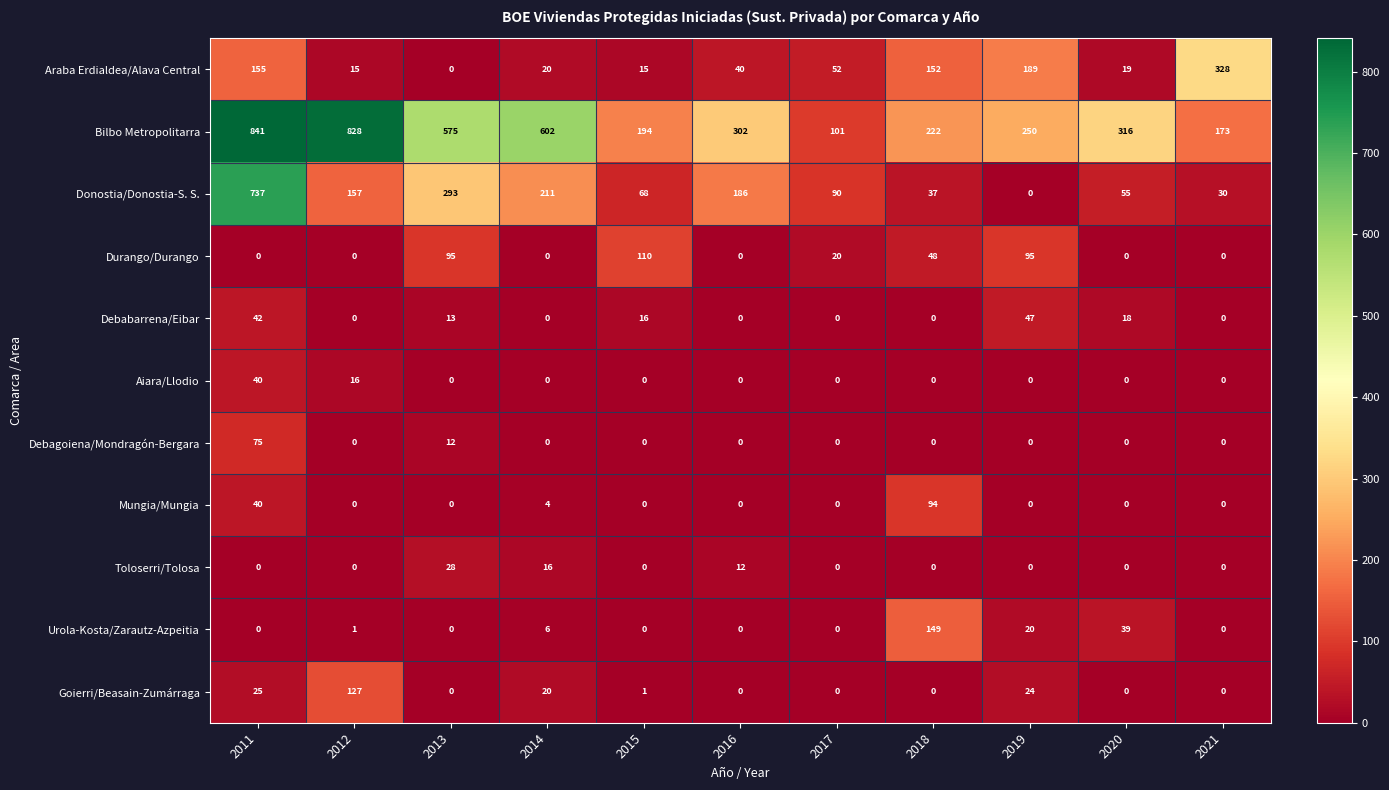

How many Toloserri/Tolosa values are between 0 and 12?

9